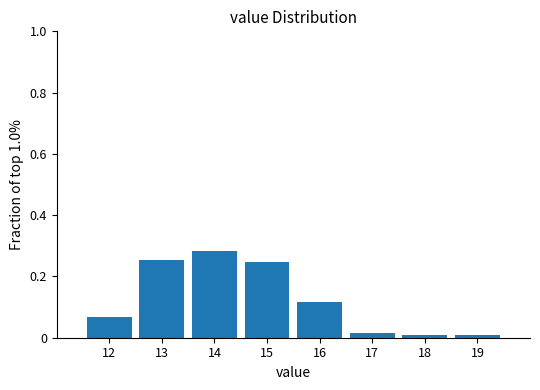

At which category does the chart reach its peak across all series?

14